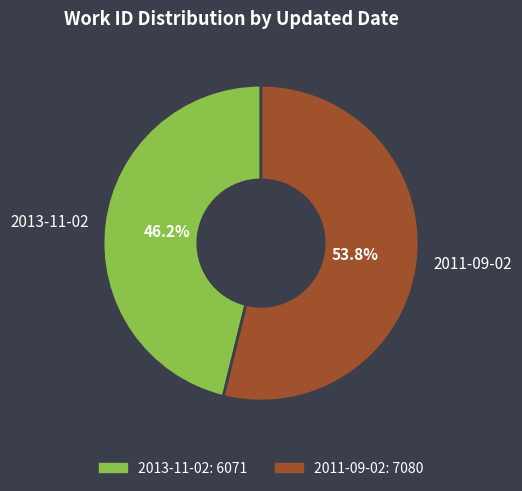

To the nearest percent, what percentage of the pie is 2013-11-02?

46%